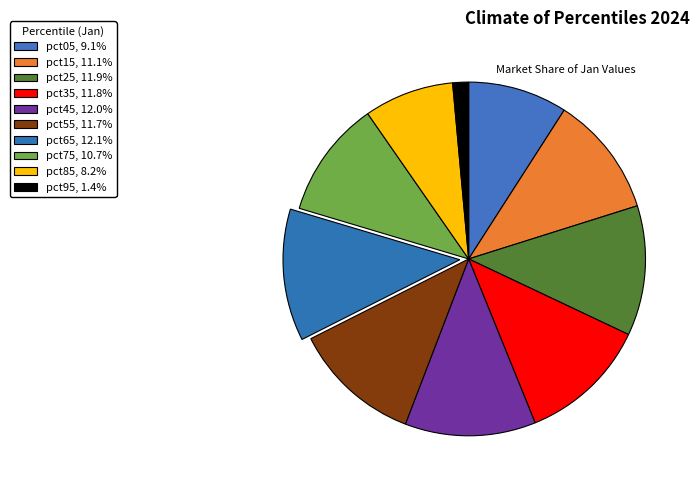

How many slices are in this pie chart?

10